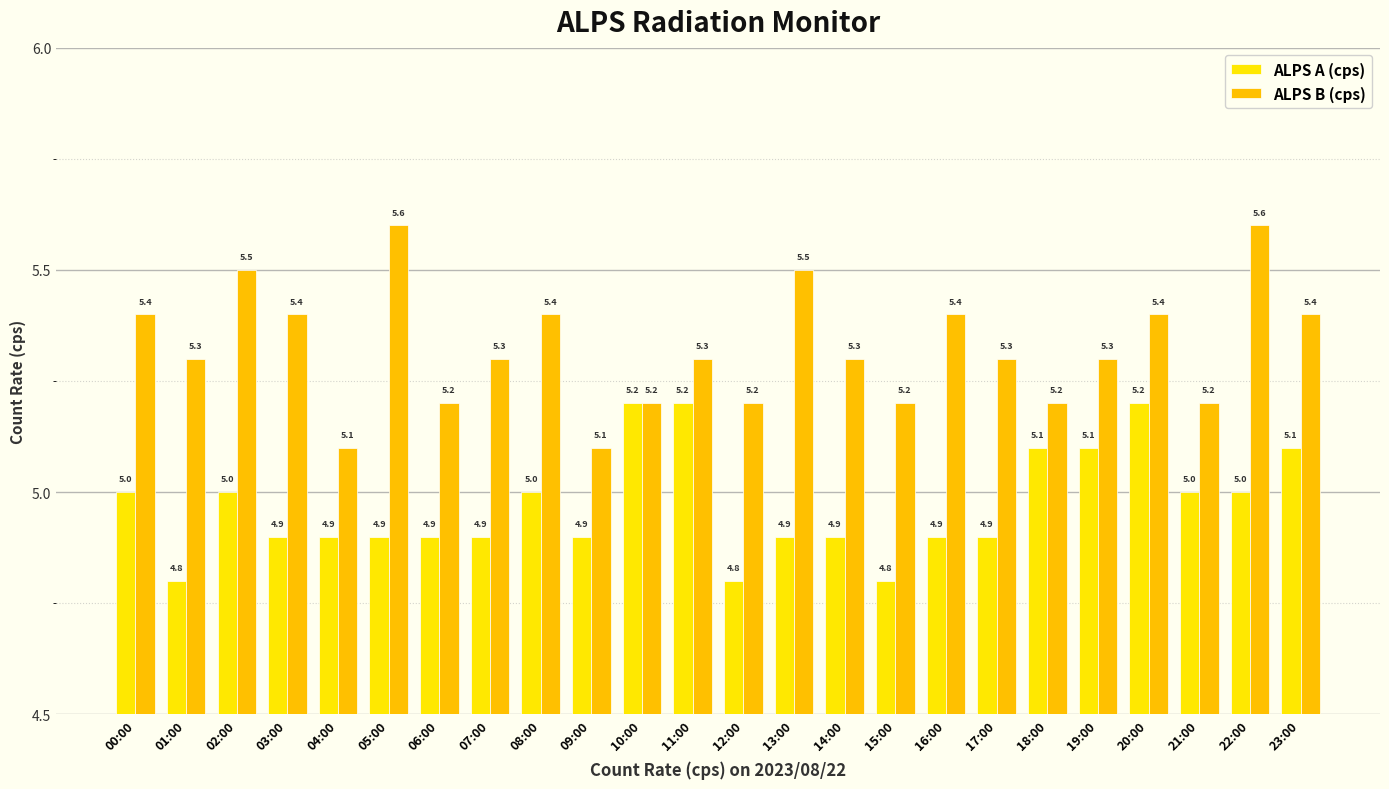

What position from the right is 08:00?

16